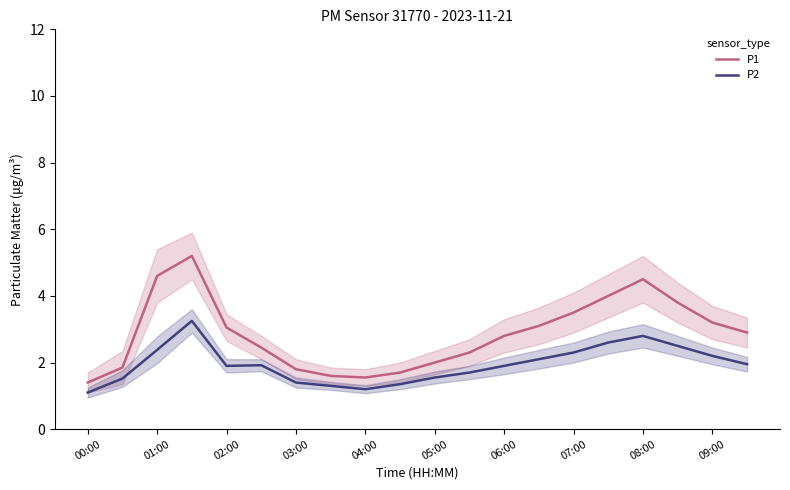

What is the approximate value of P1 at 05:00?

2.0